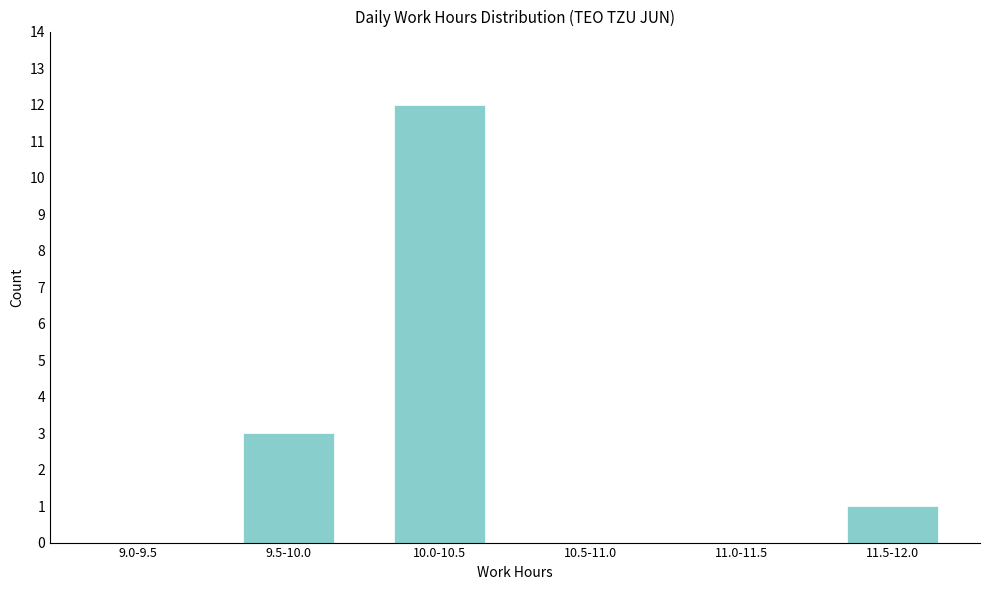

Reading right to left, transcribe all the data shown in this chart.

11.5-12.0=1	11.0-11.5=0	10.5-11.0=0	10.0-10.5=12	9.5-10.0=3	9.0-9.5=0